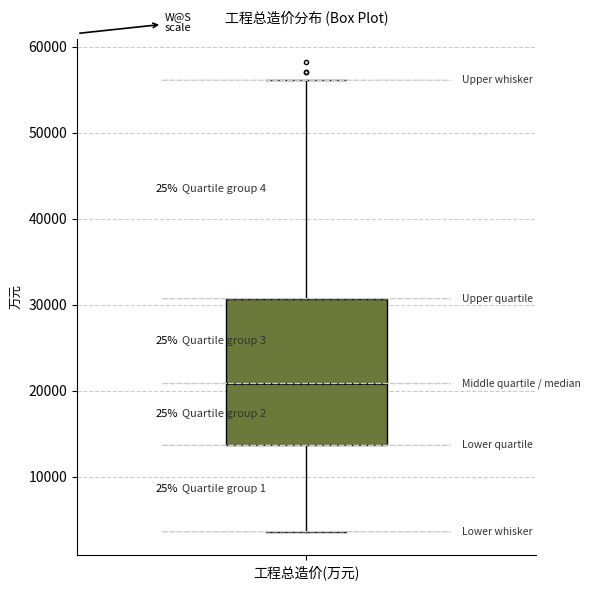

Read this box plot against the y-axis: the position of the median line, the range covered by the box, and the ends of both whiskers. The values are not printed on the chart, so give them approximately, as read against the axis.

median 21000, box 14000 to 31000, whiskers 4000 to 56000